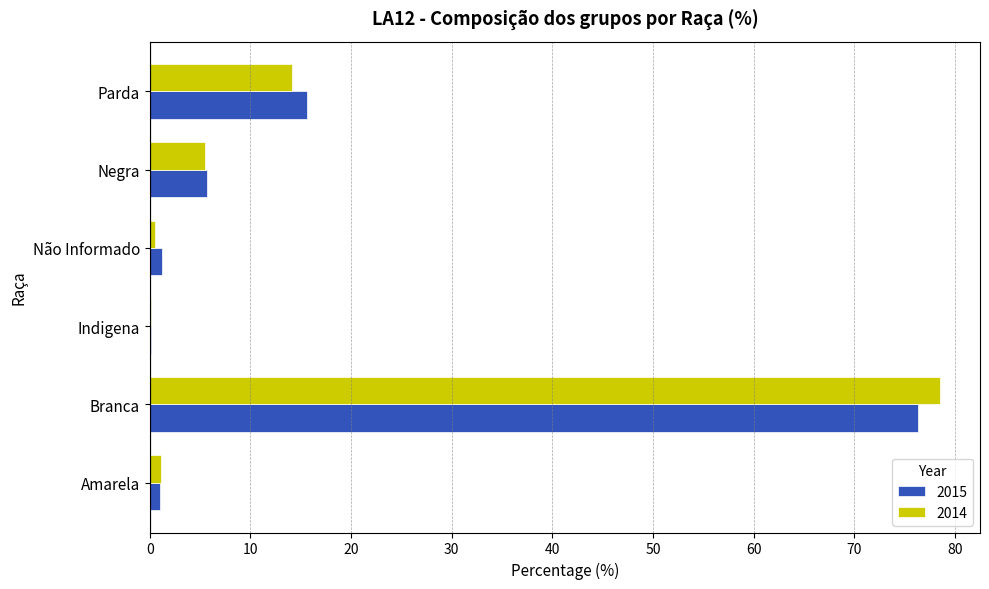

What is the total value across all series at Branca?

154.8